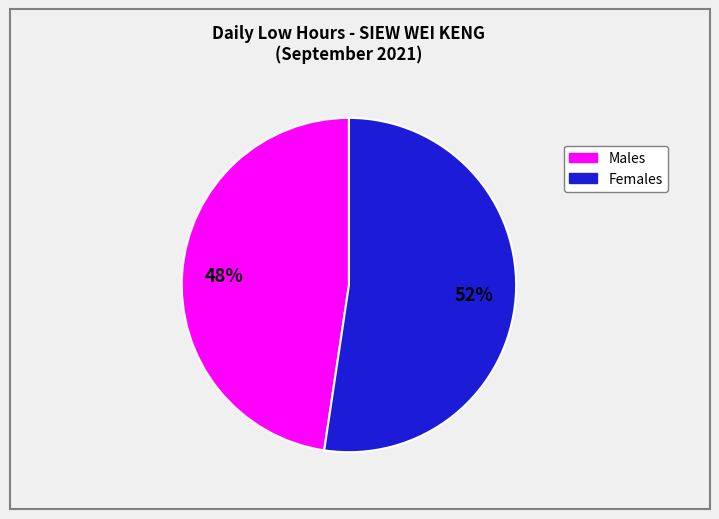

To the nearest percent, what is the average slice percentage?

50%